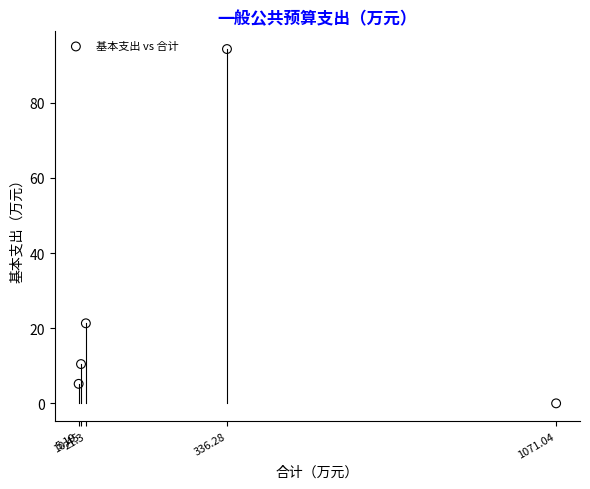

What is the average Y value?

26.2